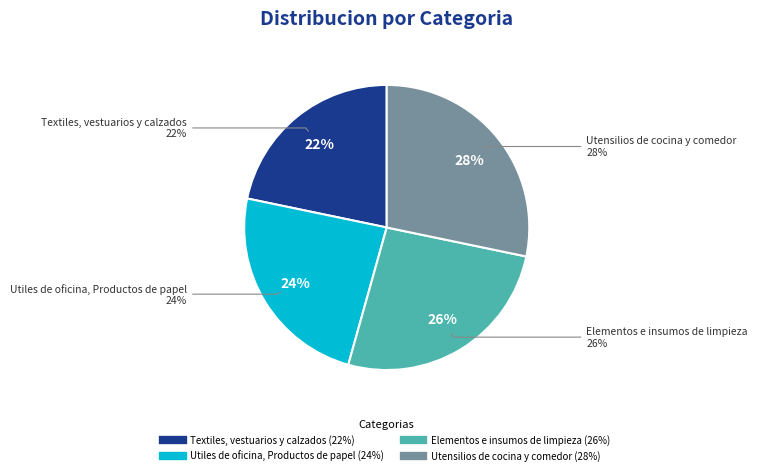

Rank the categories by value from highest to lowest.

Utensilios de cocina y comedor, Elementos e insumos de limpieza, Utiles de oficina, Productos de papel, Textiles, vestuarios y calzados